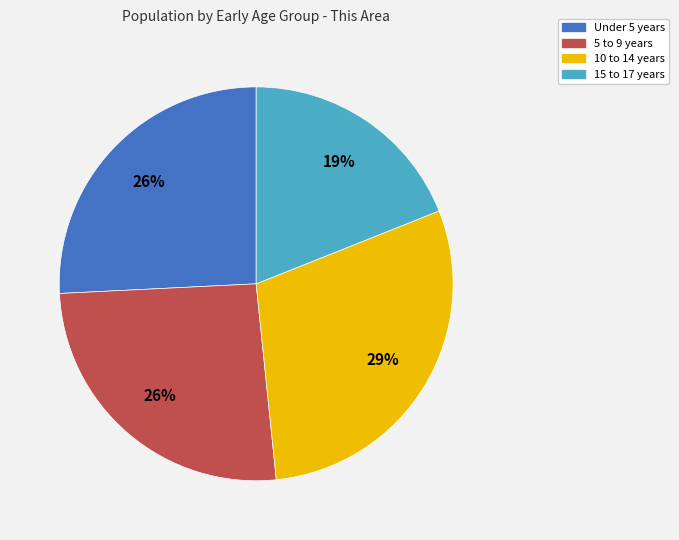

True or false: 5 to 9 years accounts for 26% of the total.

True